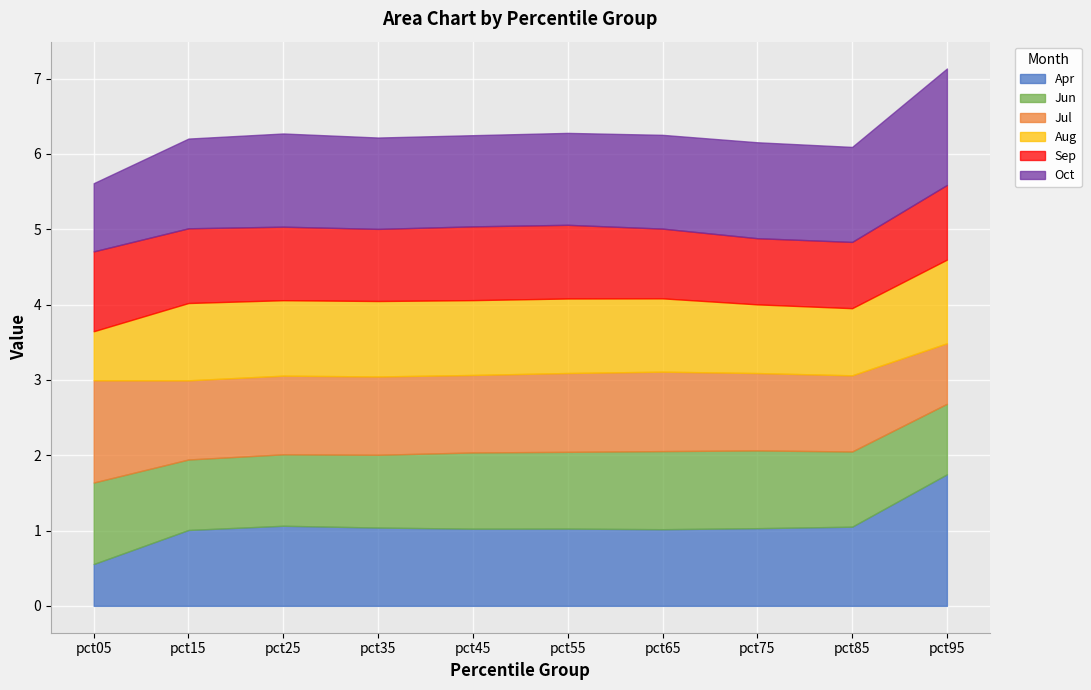

True or false: Apr has a value of 0.3 at pct45.

False